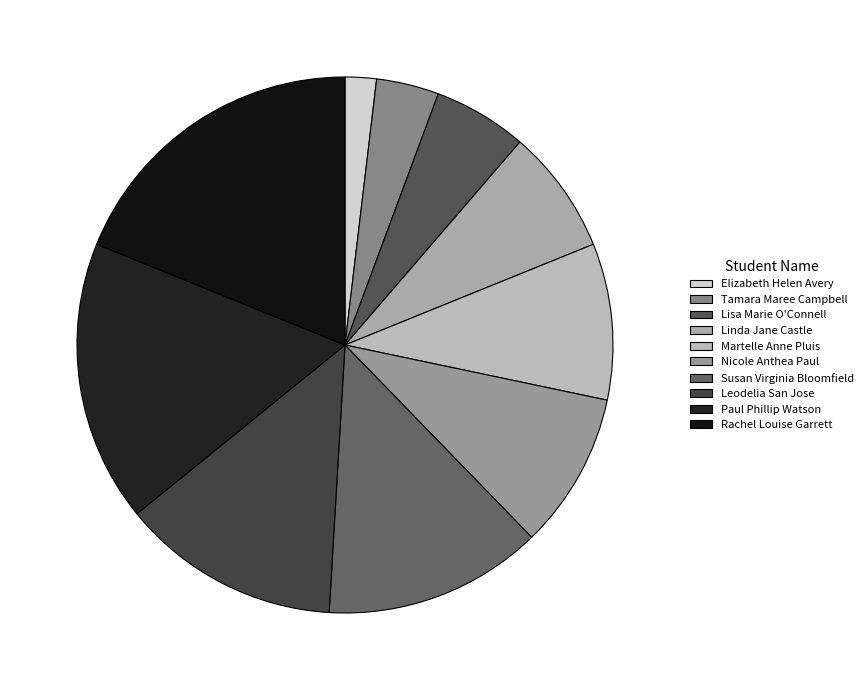

Does Leodelia San Jose represent more than half of the total?

No